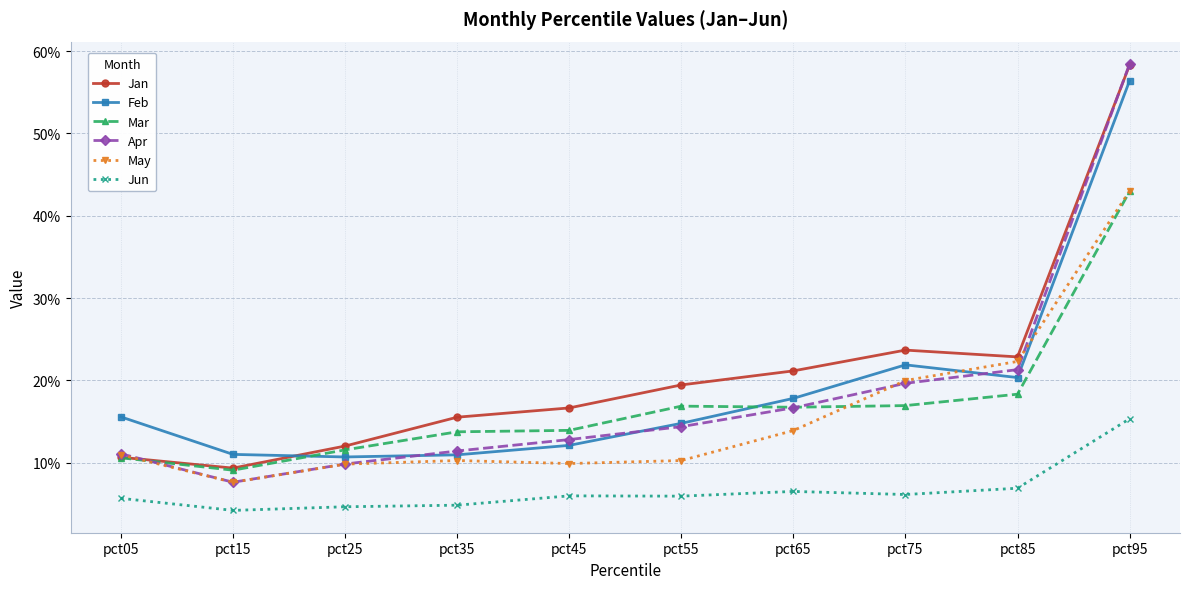

Which series has the widest spread of values?

Apr